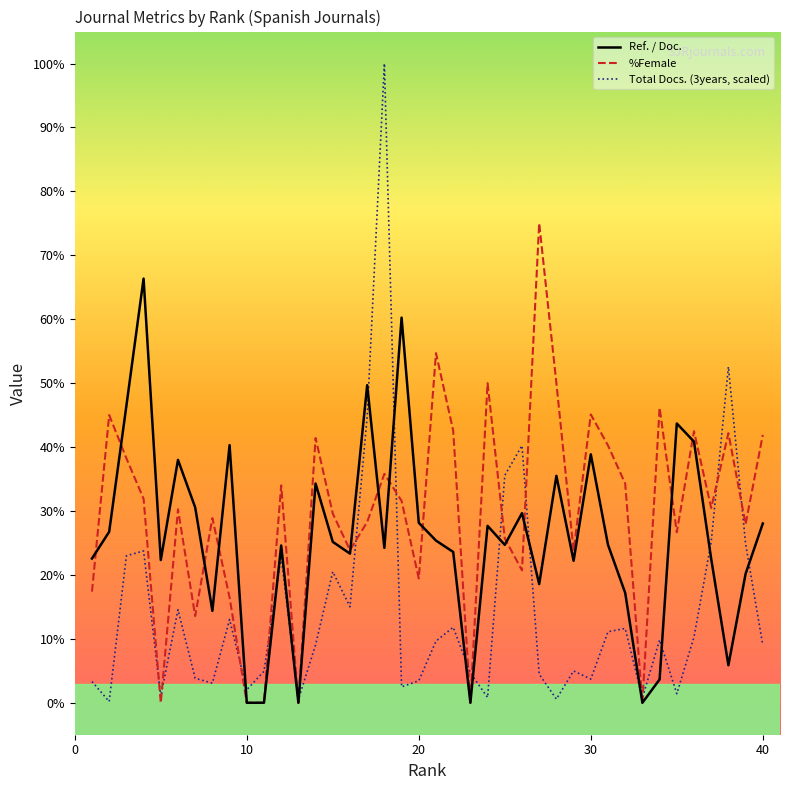

Rank the series by their average value, from lowest to highest.

Total Docs. (3years, scaled), Ref. / Doc., %Female